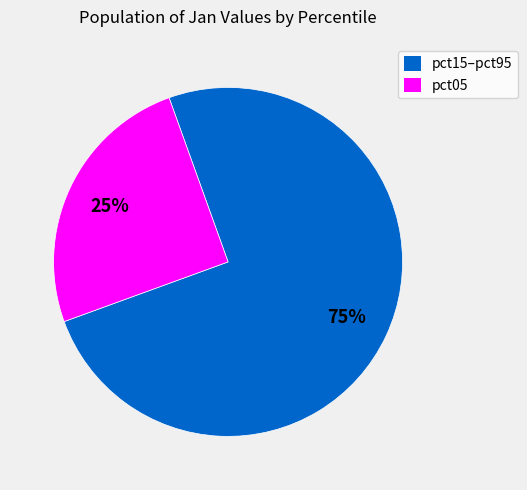

To the nearest percent, what is the average slice percentage?

50%